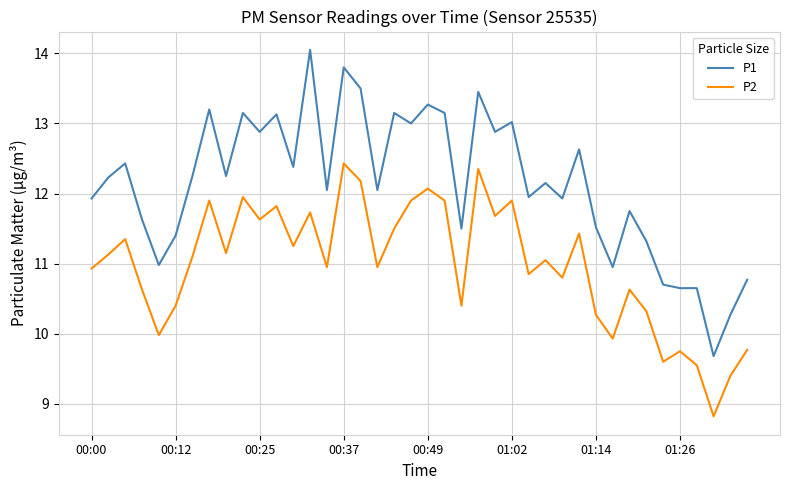

What is the lowest value of the P1 series?

9.7